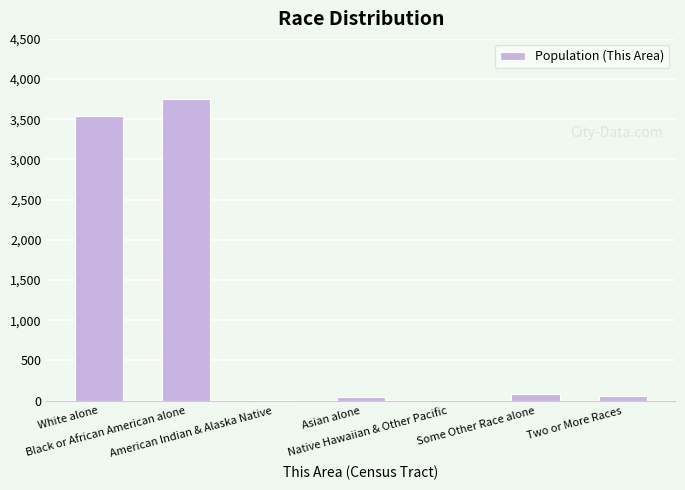

What is the change in value from White alone to Two or More Races?

-3478